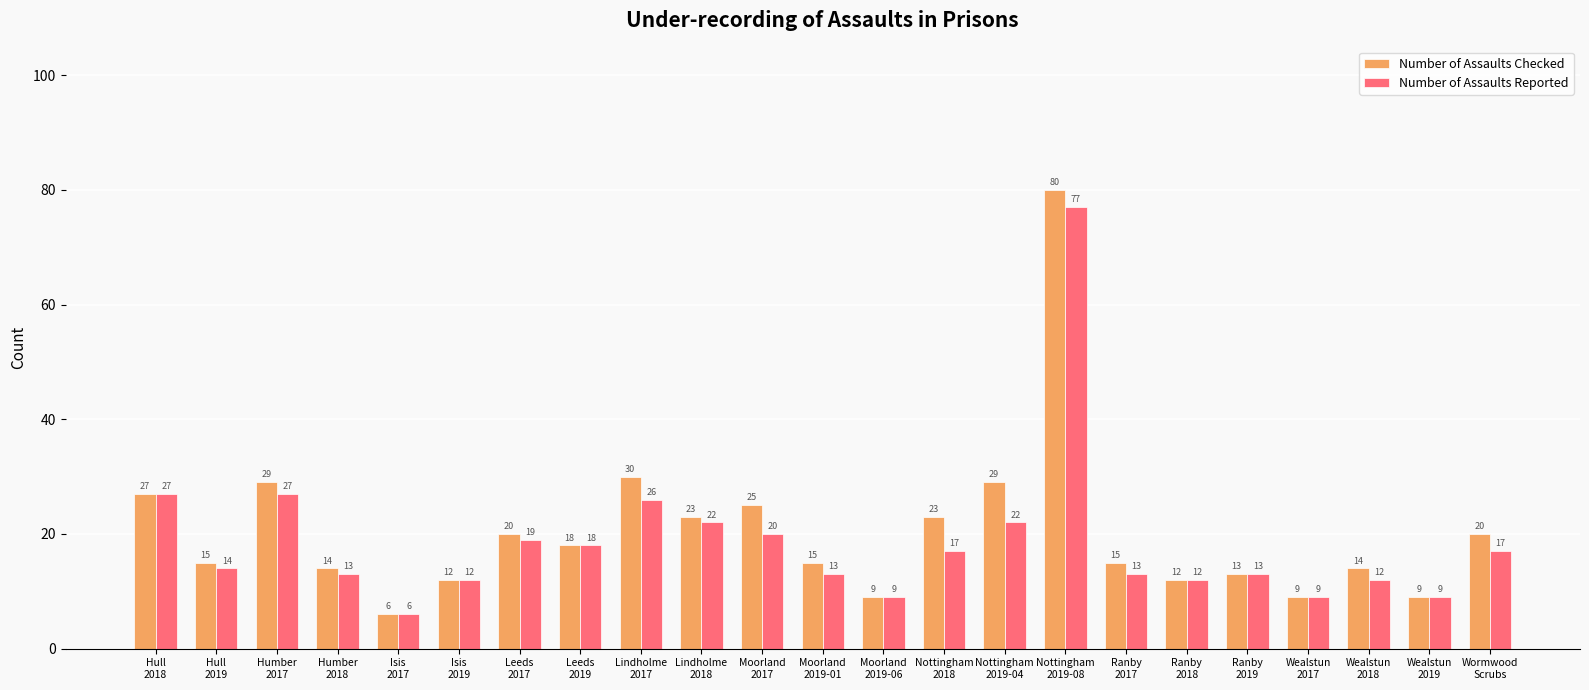

Reading left to right, list all the values displayed in this chart.

Number of Assaults Checked: 27	15	29	14	6	12	20	18	30	23	25	15	9	23	29	80	15	12	13	9	14	9	20
Number of Assaults Reported: 27	14	27	13	6	12	19	18	26	22	20	13	9	17	22	77	13	12	13	9	12	9	17